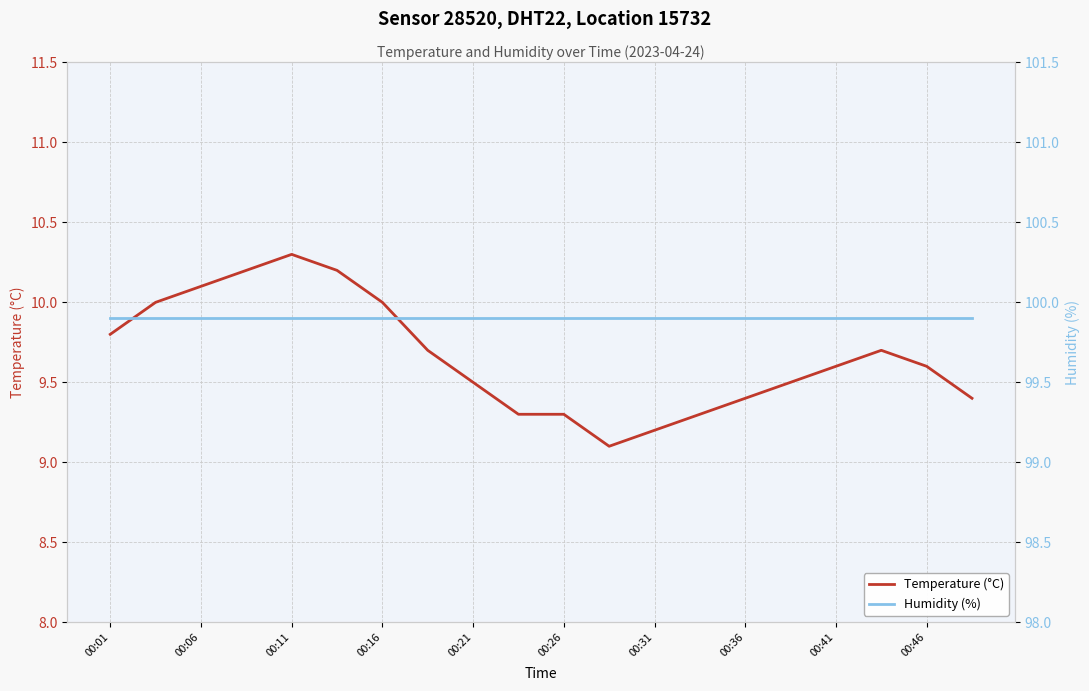

True or false: Temperature (°C) has a value of 2.8 at 00:06.

False